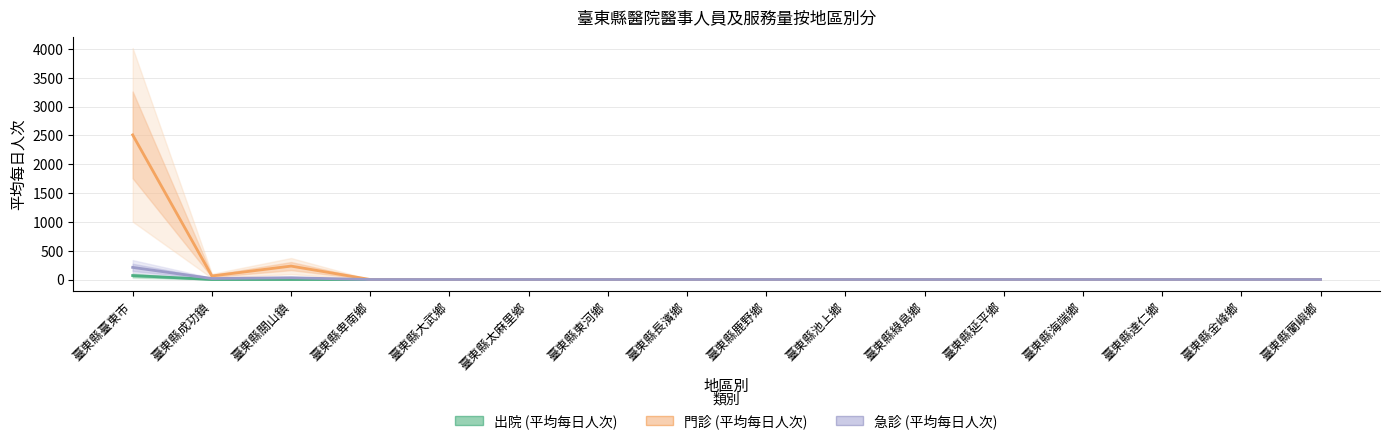

List the labels in order of 出院 (平均每日人次) value, smallest first.

臺東縣卑南鄉, 臺東縣大武鄉, 臺東縣太麻里鄉, 臺東縣東河鄉, 臺東縣長濱鄉, 臺東縣鹿野鄉, 臺東縣池上鄉, 臺東縣綠島鄉, 臺東縣延平鄉, 臺東縣海端鄉, 臺東縣達仁鄉, 臺東縣金峰鄉, 臺東縣蘭嶼鄉, 臺東縣成功鎮, 臺東縣關山鎮, 臺東縣臺東市